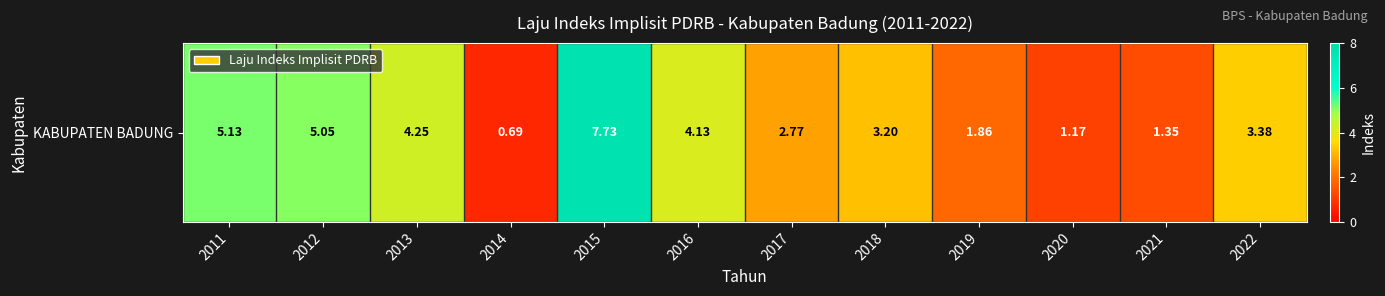

Reading left to right, transcribe all the data shown in this chart.

2011=5.1	2012=5.0	2013=4.2	2014=0.7	2015=7.7	2016=4.1	2017=2.8	2018=3.2	2019=1.9	2020=1.2	2021=1.4	2022=3.4